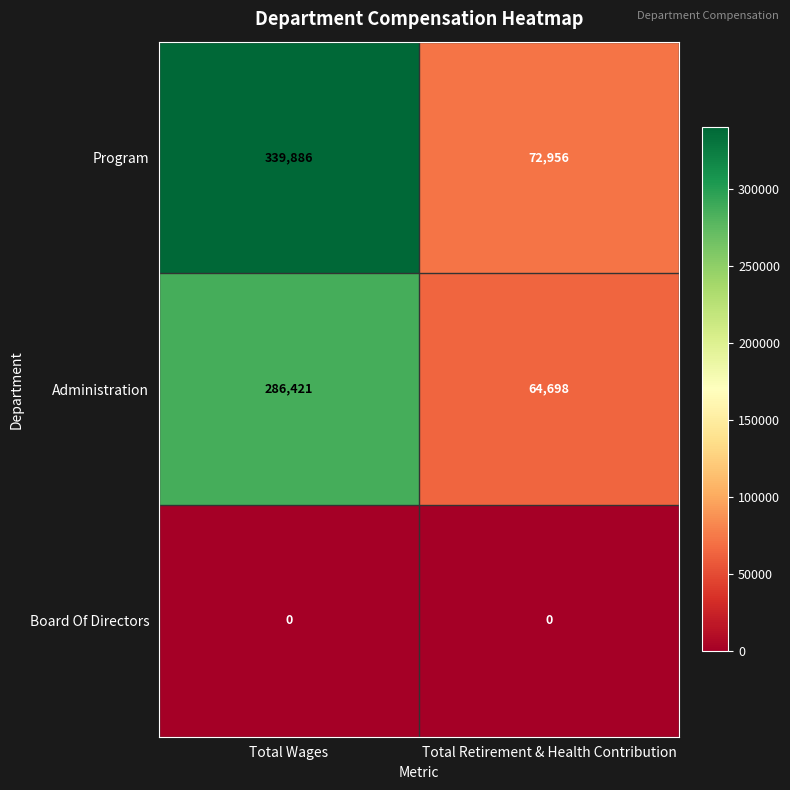

Reading left to right, transcribe all the data shown in this chart.

Program: Total Wages=339886	Total Retirement & Health Contribution=72956
Administration: Total Wages=286421	Total Retirement & Health Contribution=64698
Board Of Directors: Total Wages=0	Total Retirement & Health Contribution=0